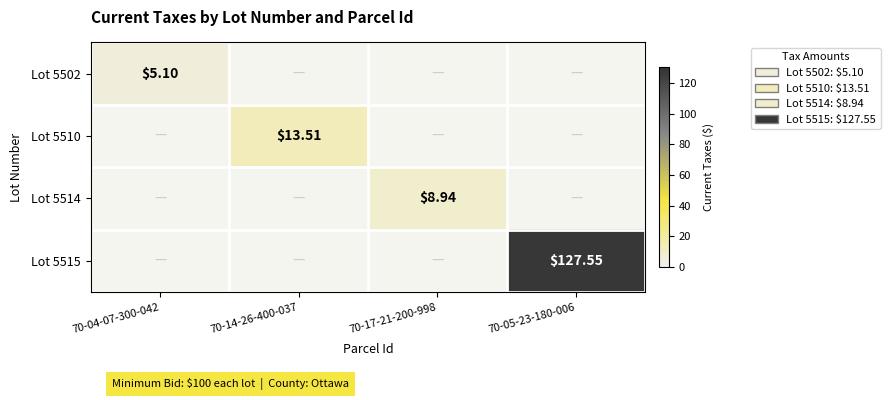

Is the value of Lot 5502 at 70-04-07-300-042 greater than the value of Lot 5515 at 70-14-26-400-037?

Yes